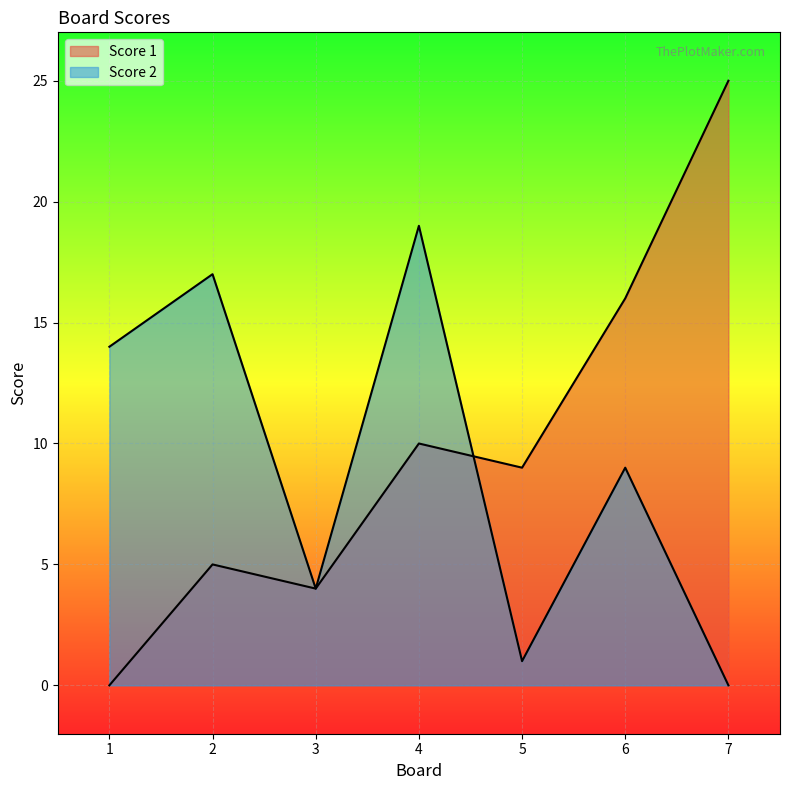

True or false: Score 2 has a value of 1 at 5.

True